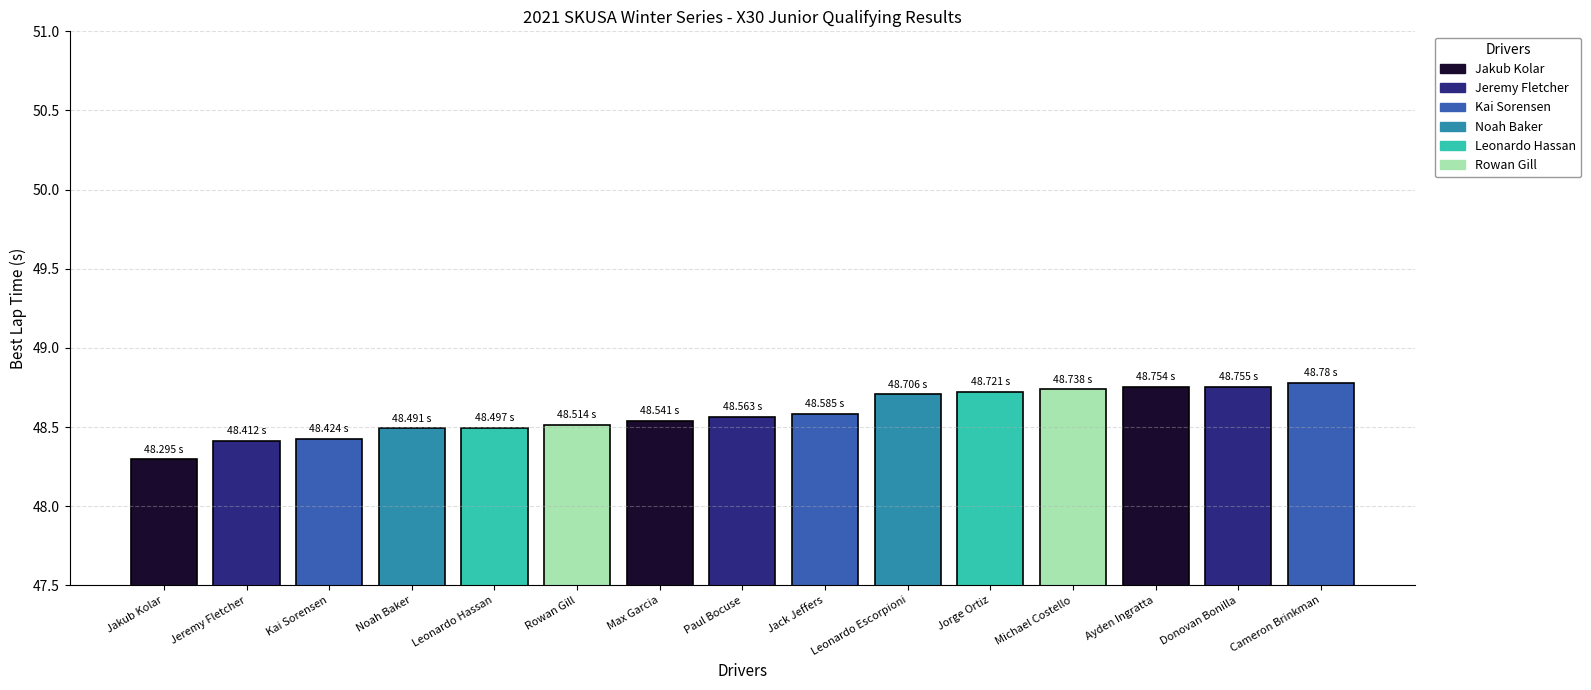

Approximately how many times larger is the value at Max Garcia compared to Donovan Bonilla?

1.0